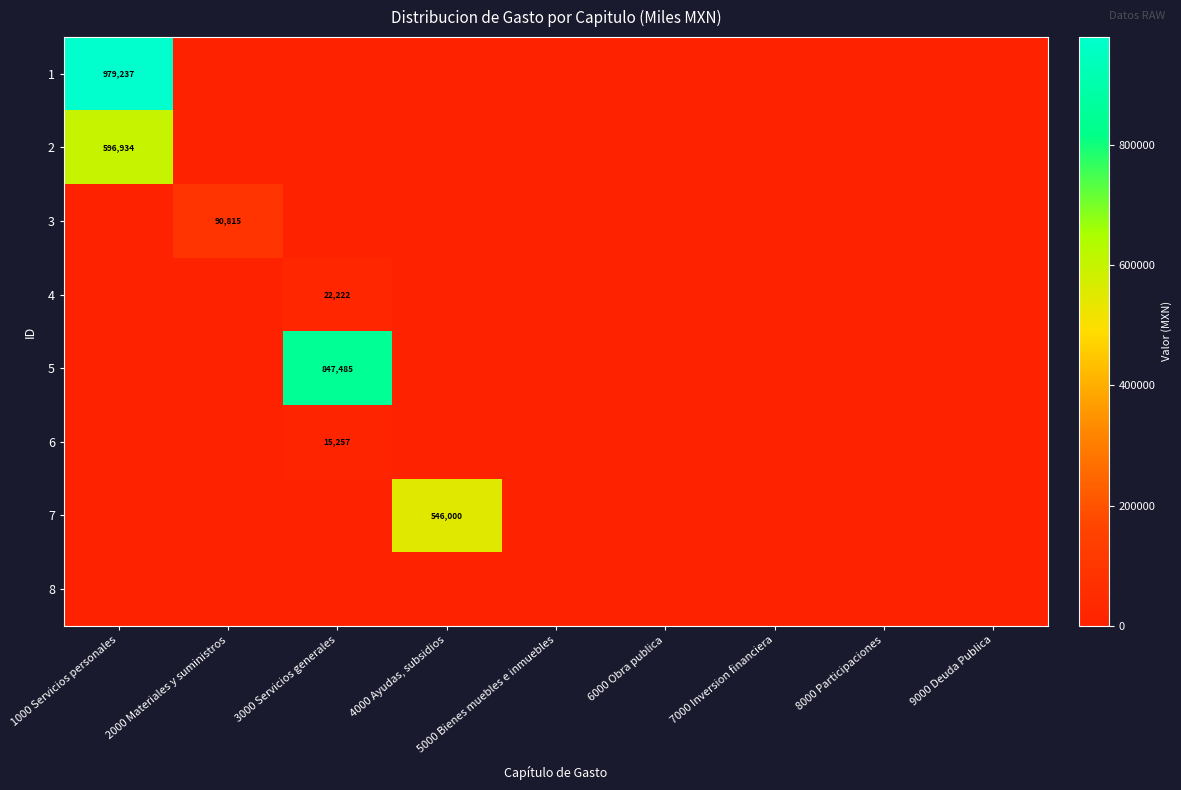

True or false: 6 has a value of 23885 at 3000 Servicios generales.

False